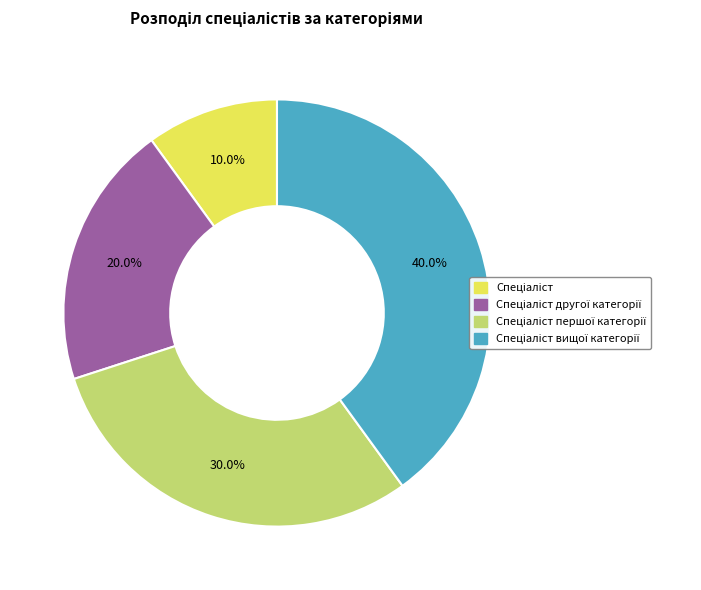

How many slices are in this pie chart?

4